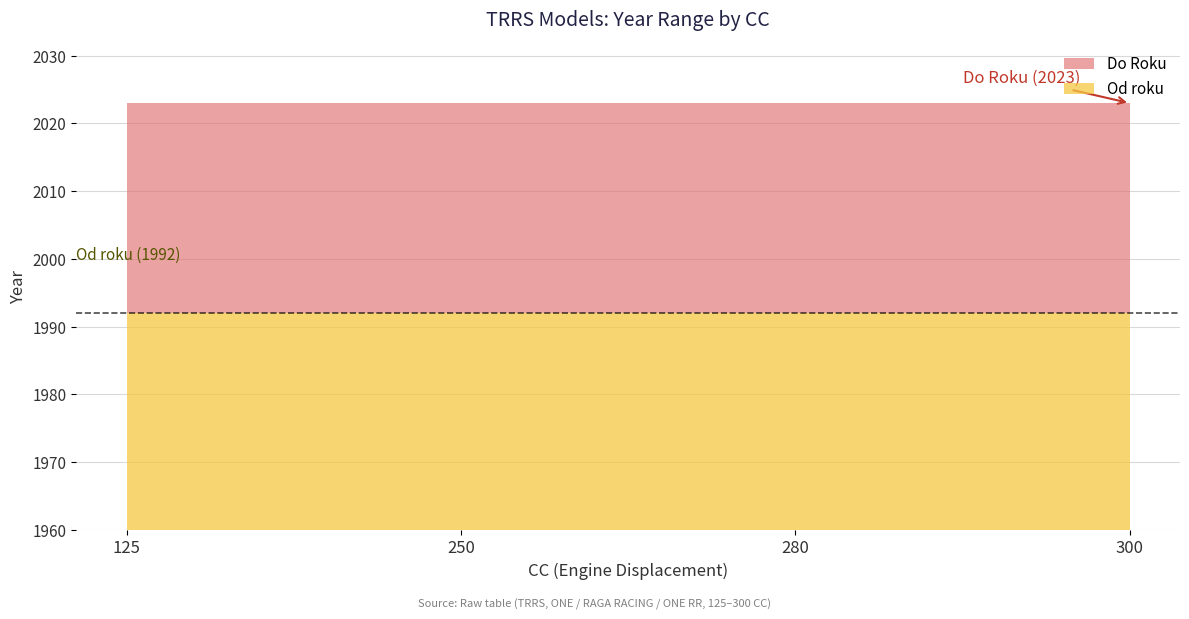

Reading left to right, transcribe all the data shown in this chart.

Od roku: 1992	1992	1992	1992
Do Roku: 2023	2023	2023	2023